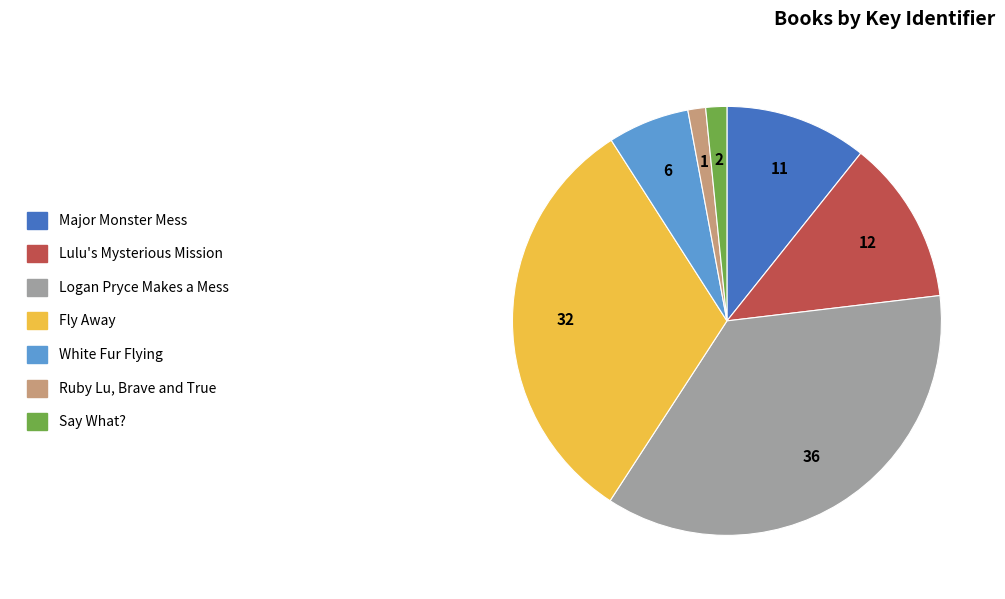

How many segments does this pie chart have?

7